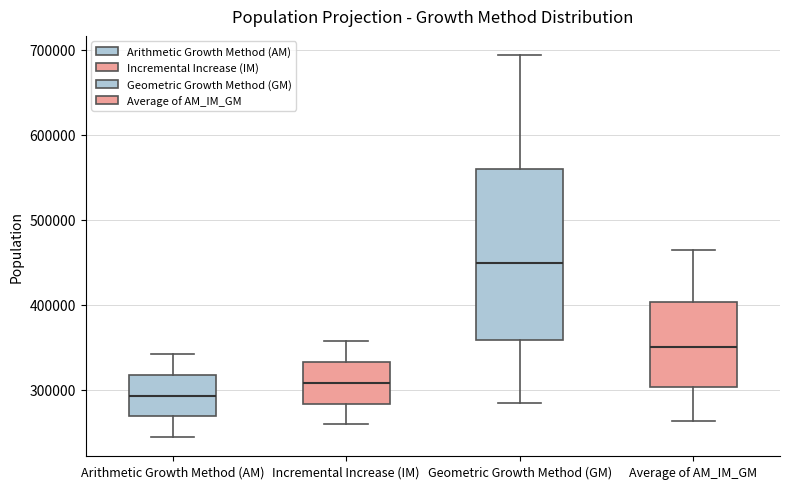

Which box's median line is the lowest?

Arithmetic Growth Method (AM)